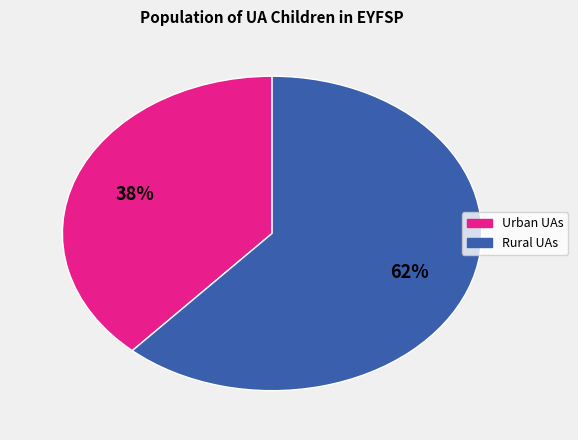

How many slices are in this pie chart?

2